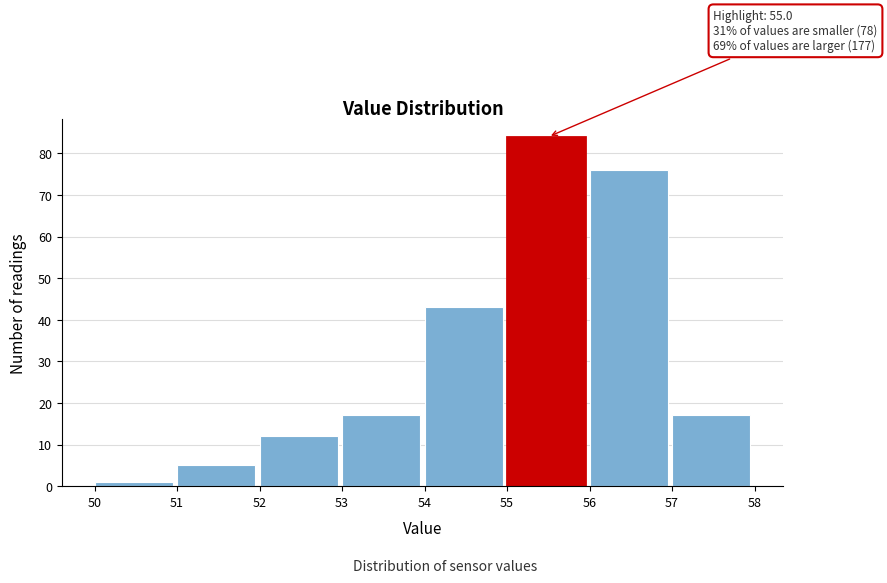

Over which range of the x-axis is the bar tallest?

55 to 56